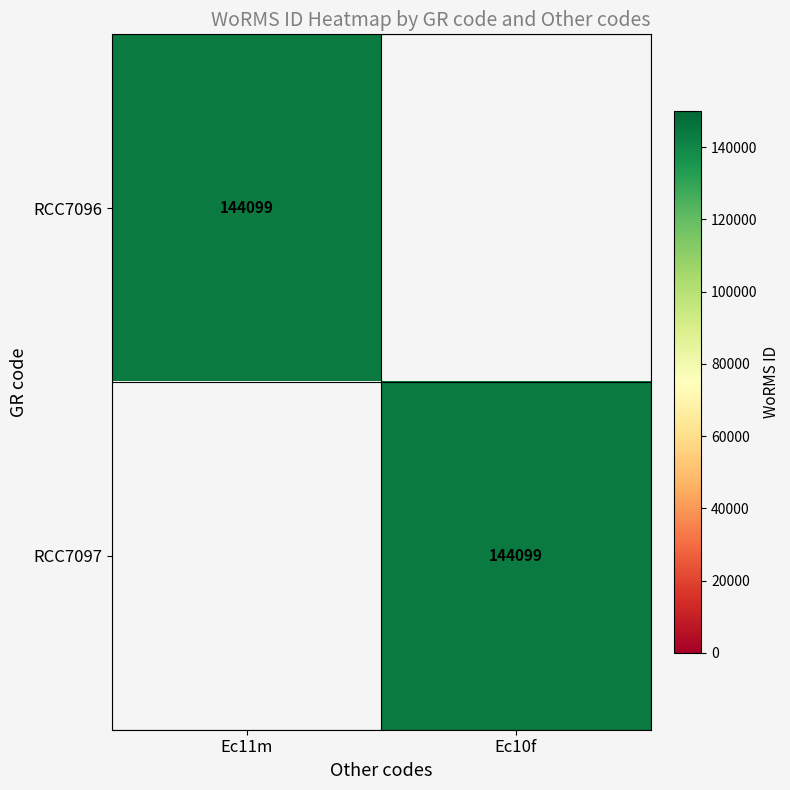

The value of RCC7096 at Ec11m is 144099. True or false?

True